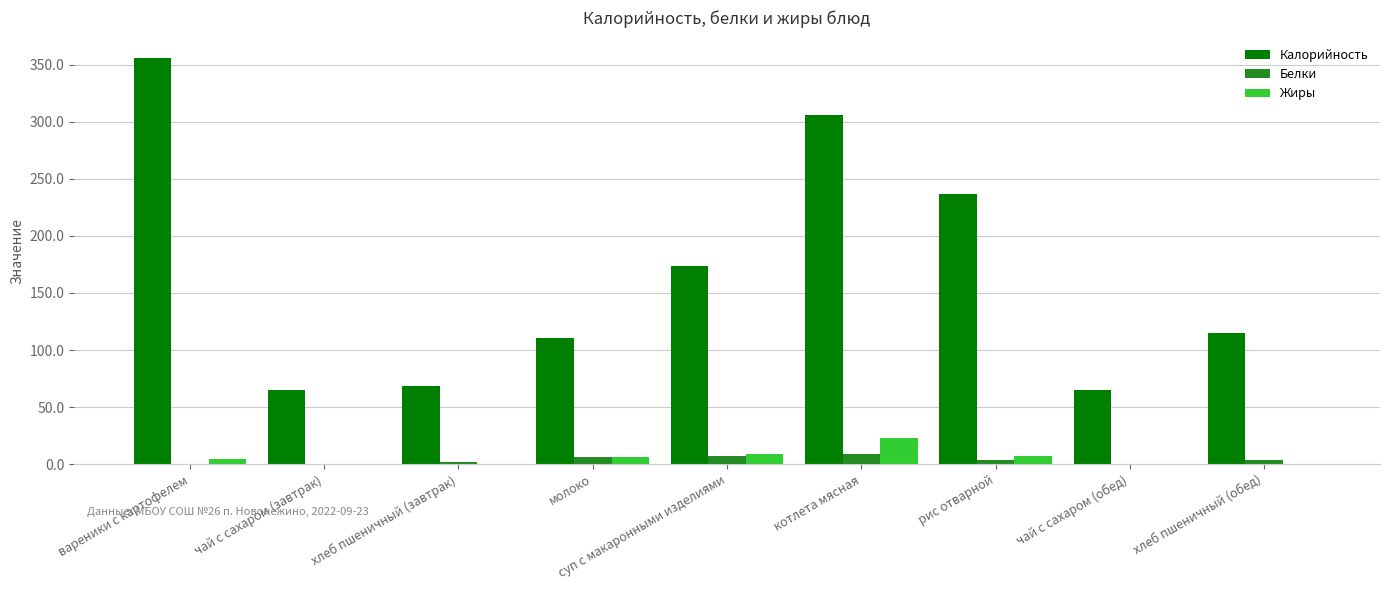

What is the sum of all Жиры values?

50.8